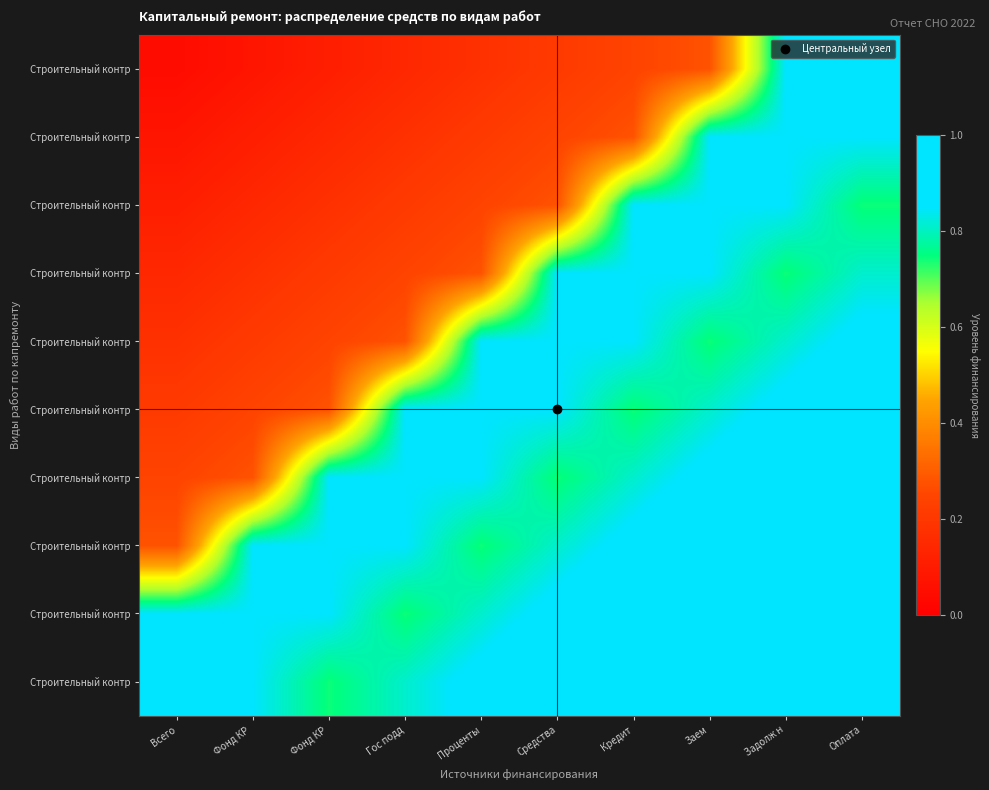

Which has a higher value, Проценты or Кредит?

Кредит